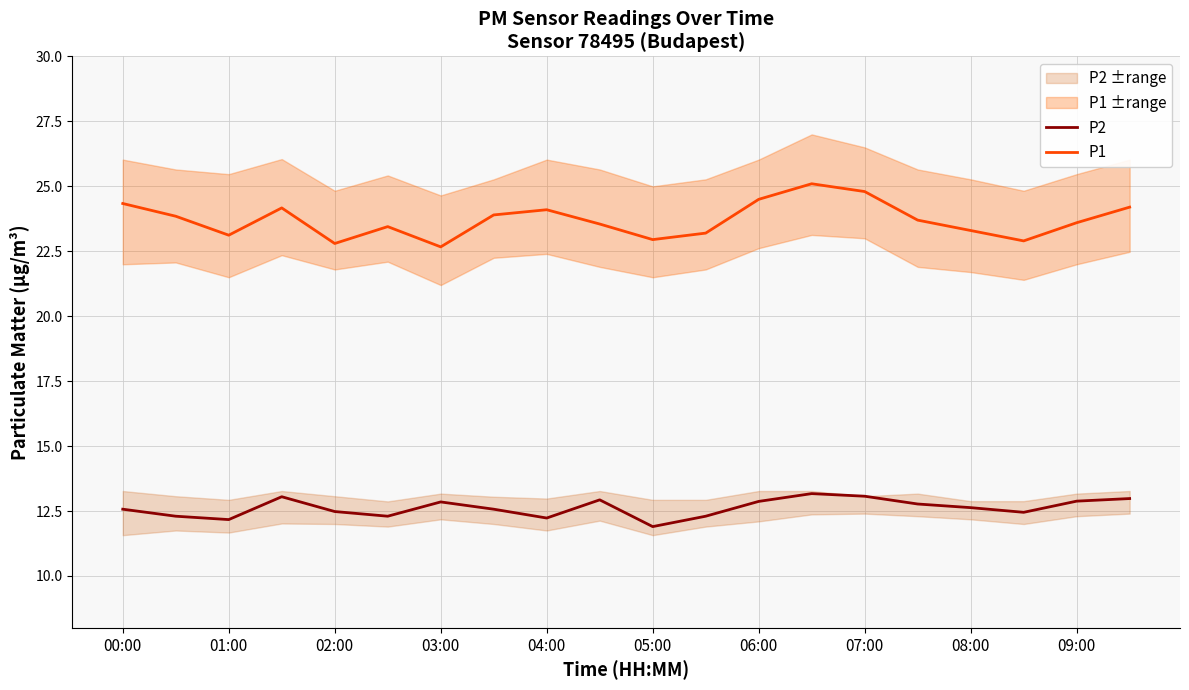

What is the lowest value of the P2 series?

11.9